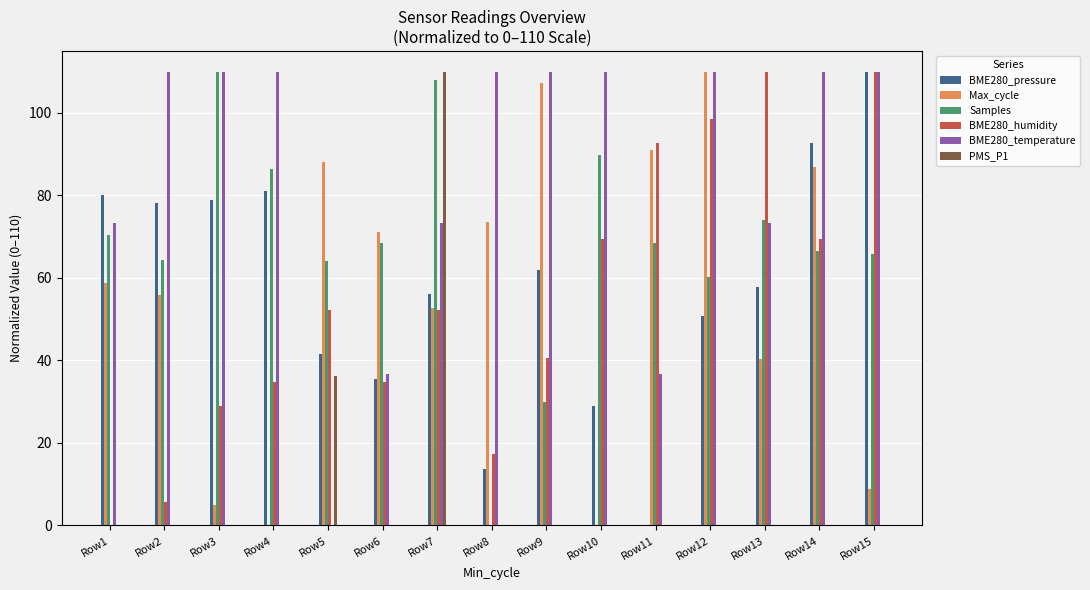

What is the sum of the BME280_humidity values at Row3 and Row5?

81.1